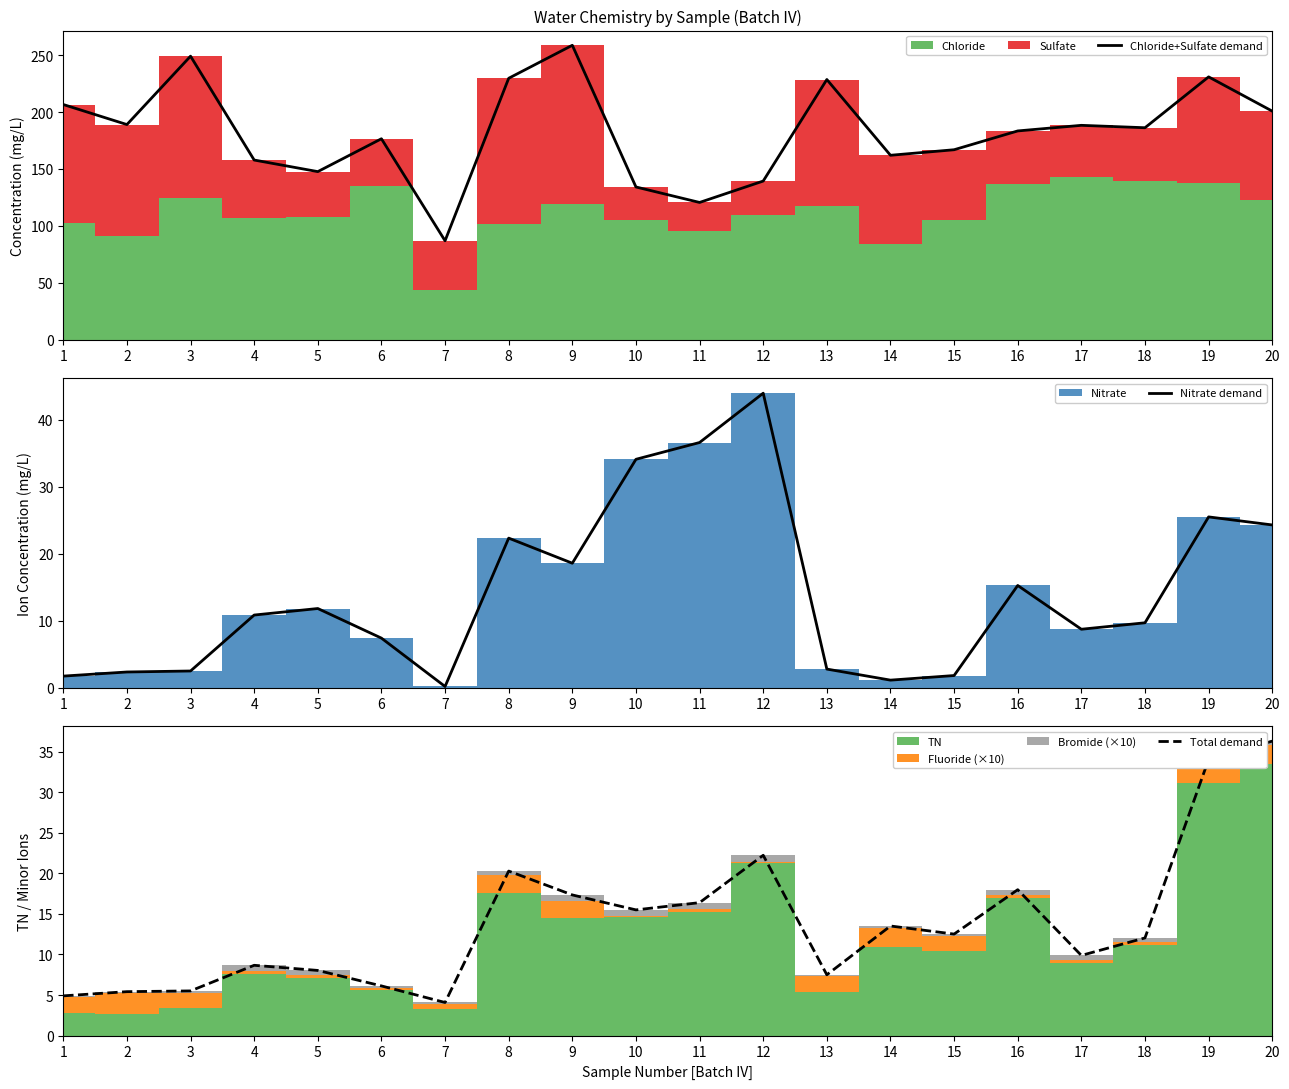

How many values in the Chloride+Sulfate demand series exceed 186?

10